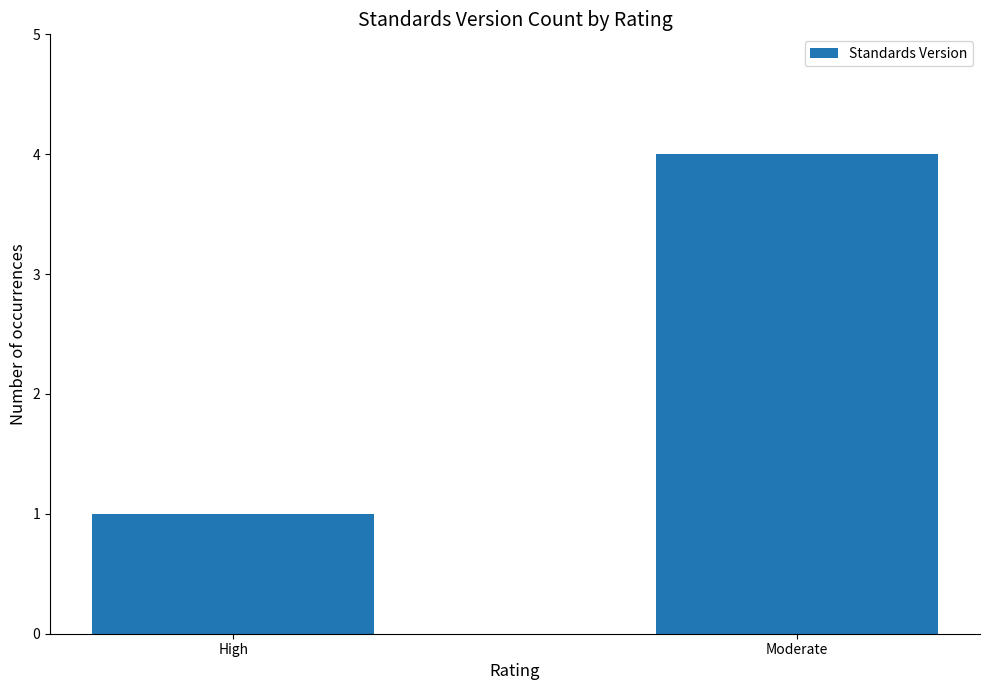

Which category has the lowest value across all series?

High